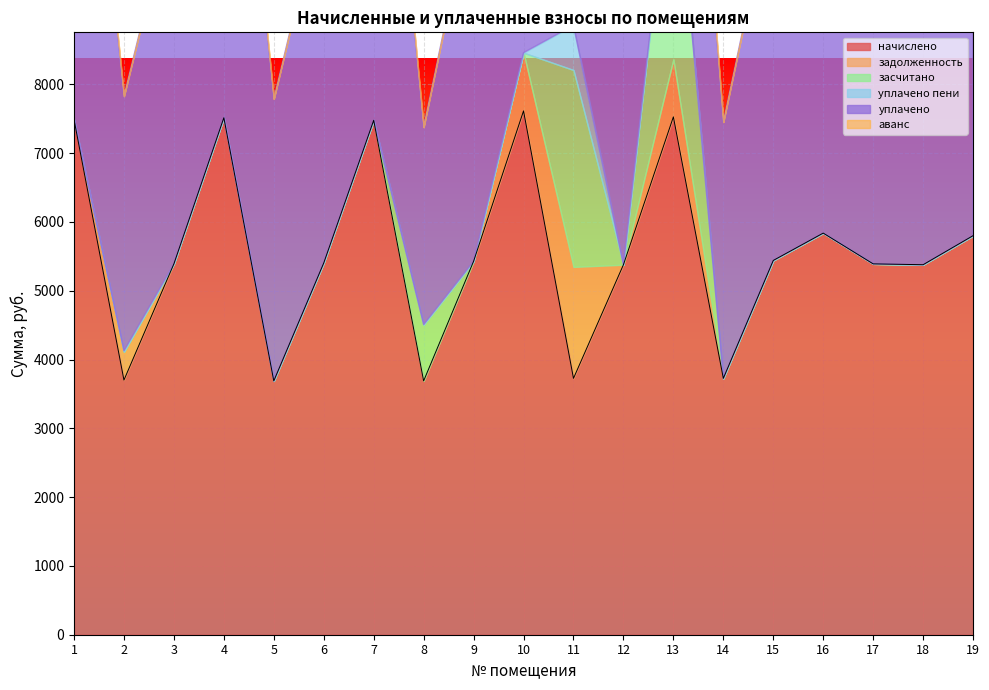

True or false: уплачено has a value of 9320.3 at 18.

False